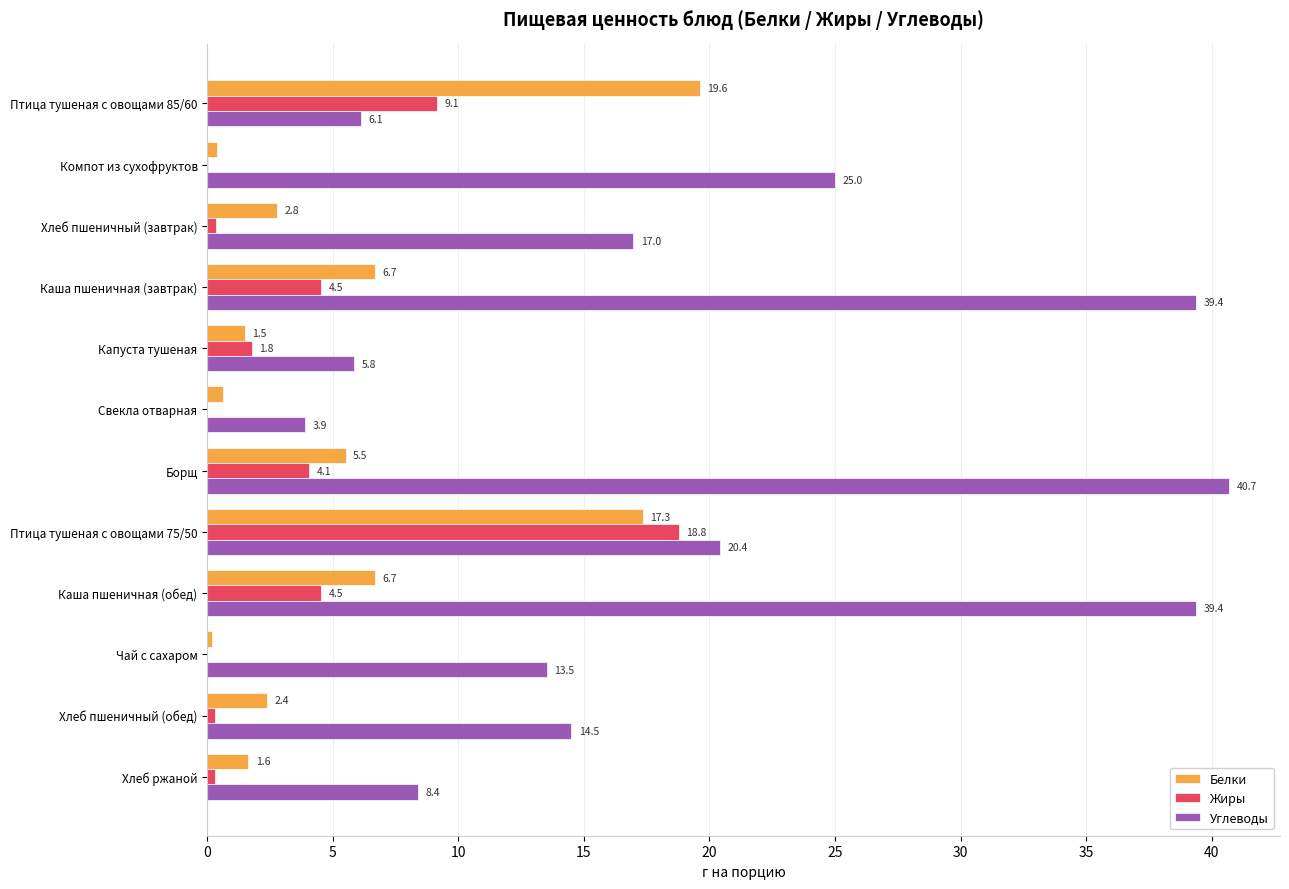

Between Каша пшеничная (завтрак) and Хлеб пшеничный (обед), which series saw the biggest shift?

Углеводы